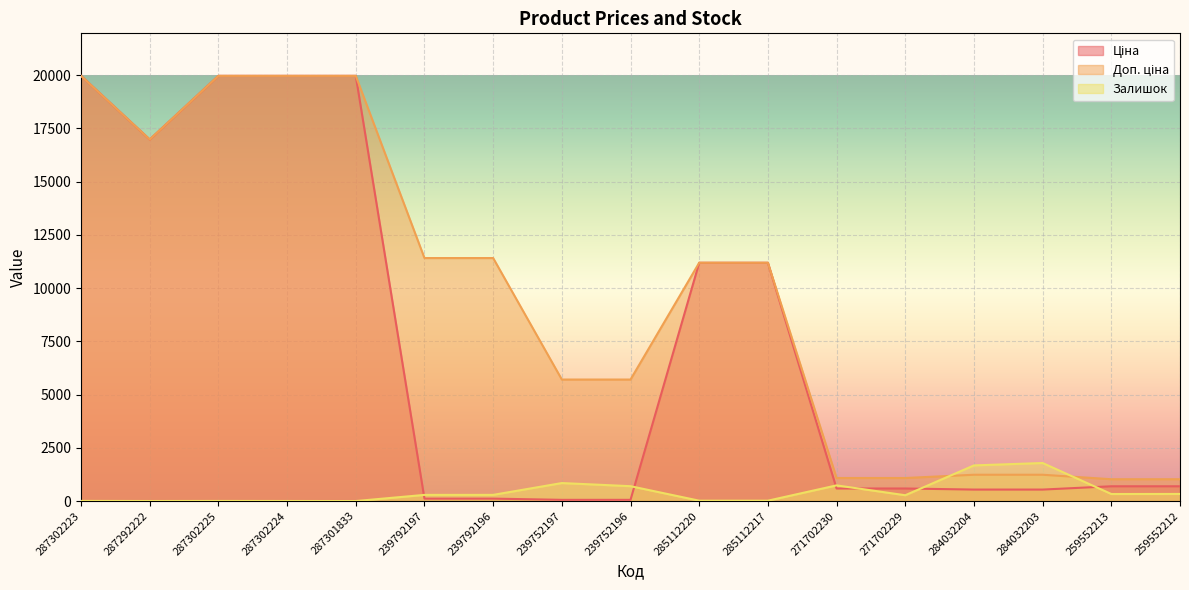

Which has a higher value, 259552213 or 287302223?

287302223